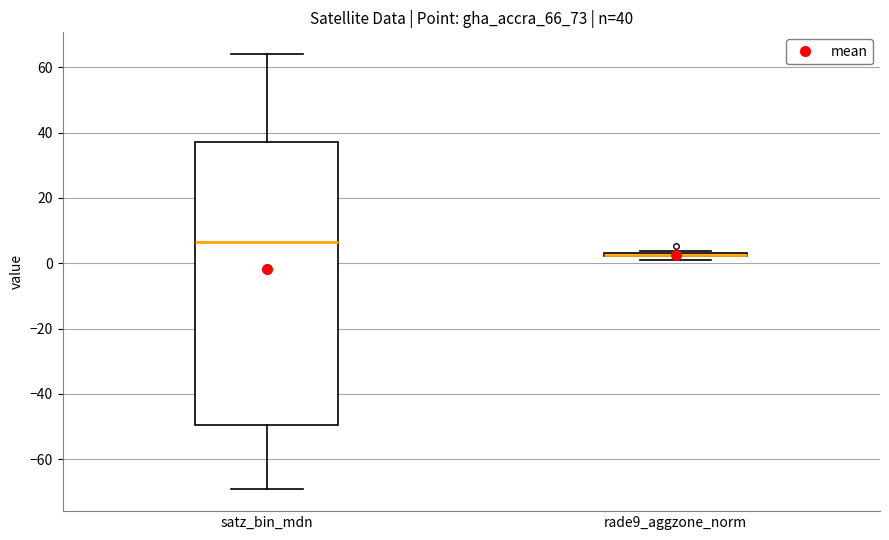

Comparing the boxes themselves (not the whiskers), which one is the tallest?

satz_bin_mdn